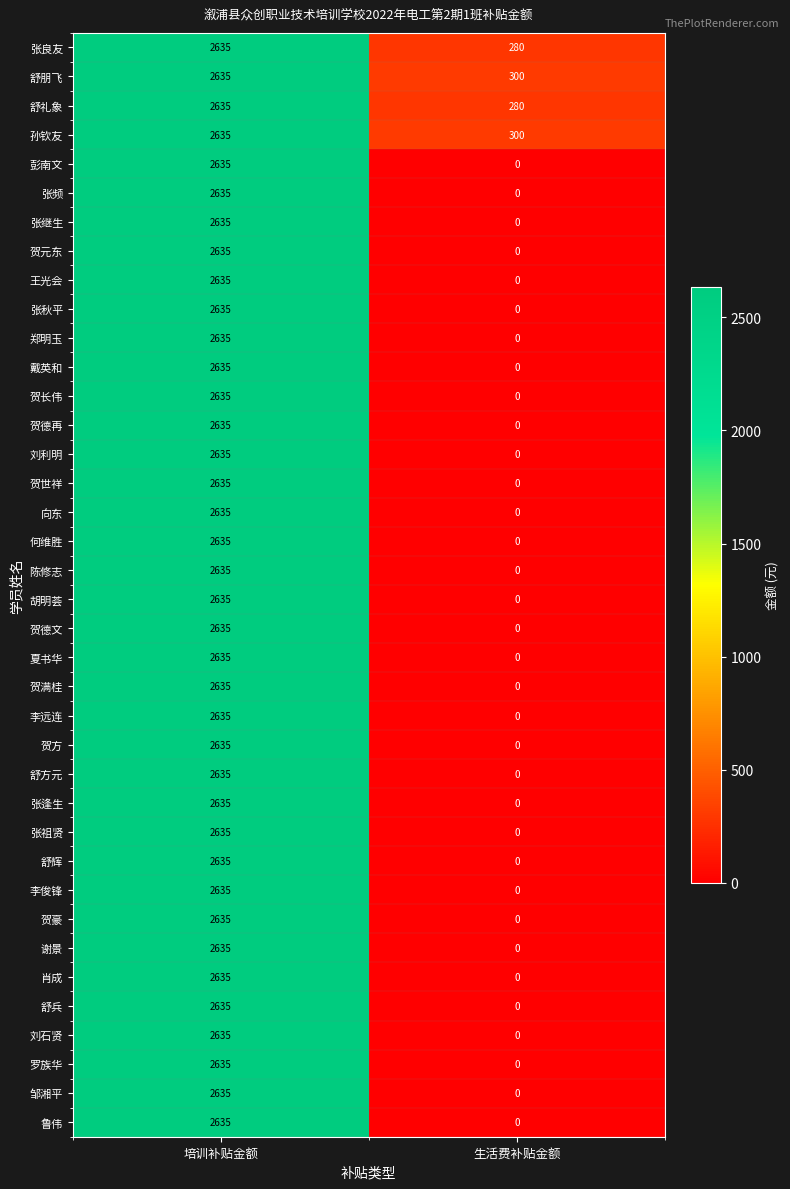

List the labels in order of 胡明荟 value, largest first.

培训补贴金额, 生活费补贴金额